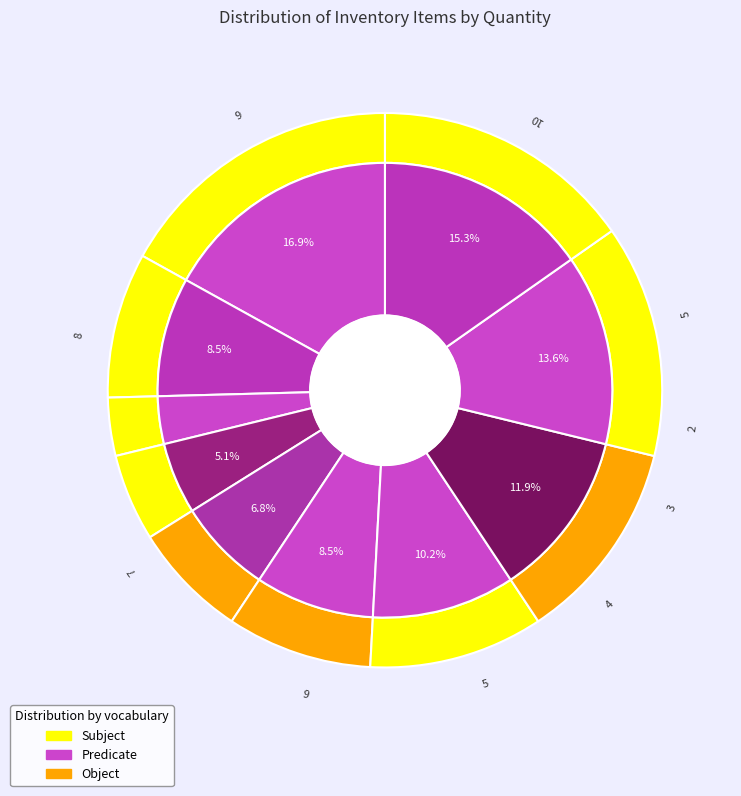

Is it true that ASSY. FAN MOTOR-TOYOTA is 17% of the pie?

True